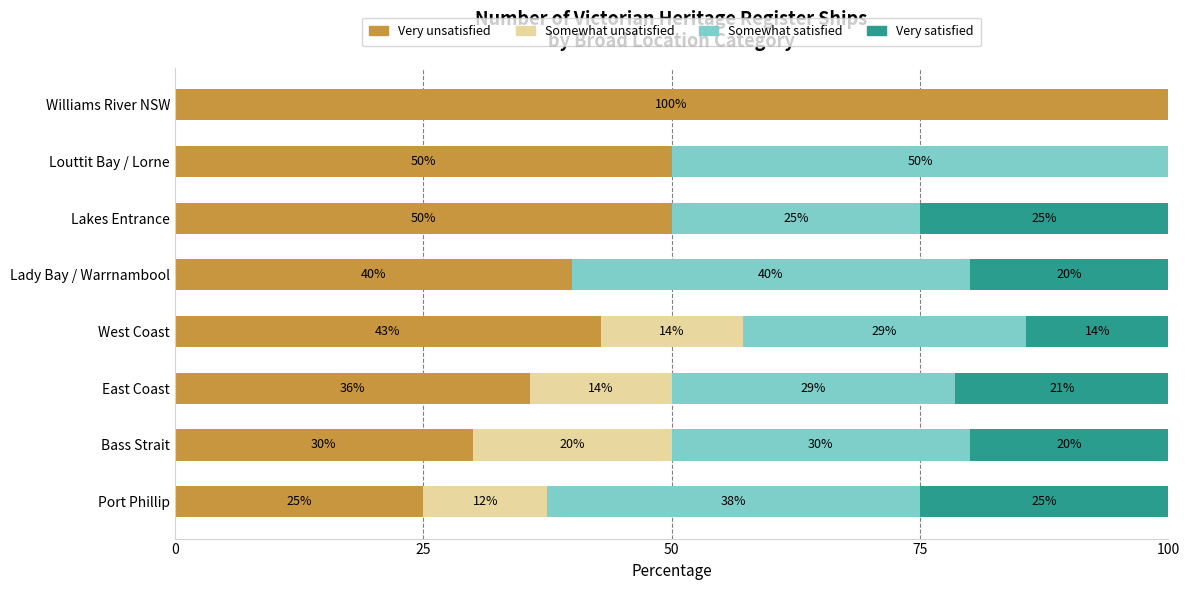

What is the total value across all series at Bass Strait?

100.0